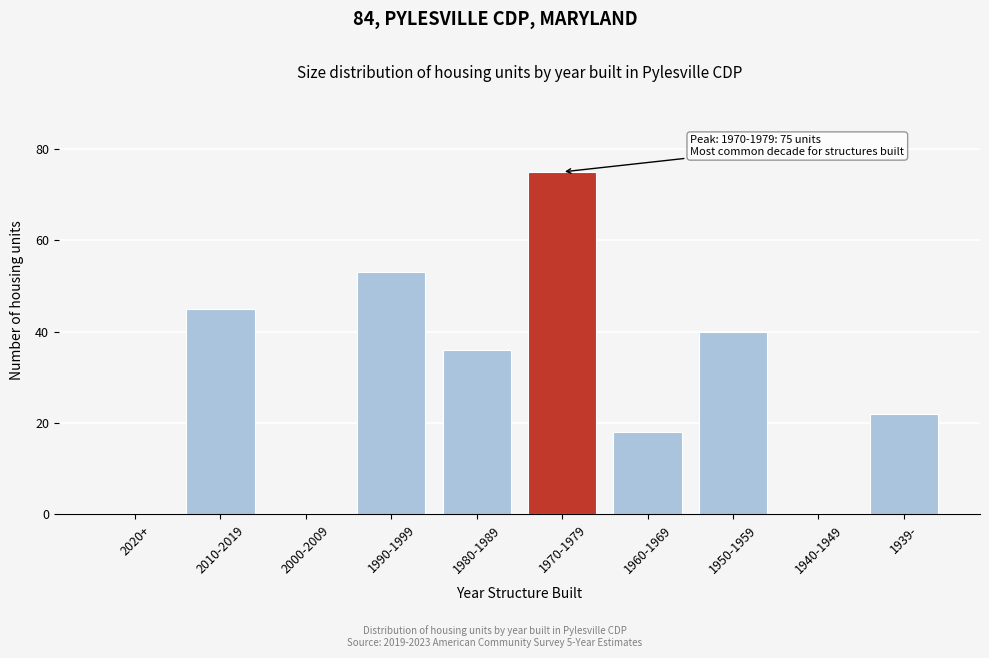

Reading left to right, transcribe all the data shown in this chart.

2020+=0	2010-2019=45	2000-2009=0	1990-1999=53	1980-1989=36	1970-1979=75	1960-1969=18	1950-1959=40	1940-1949=0	1939-=22